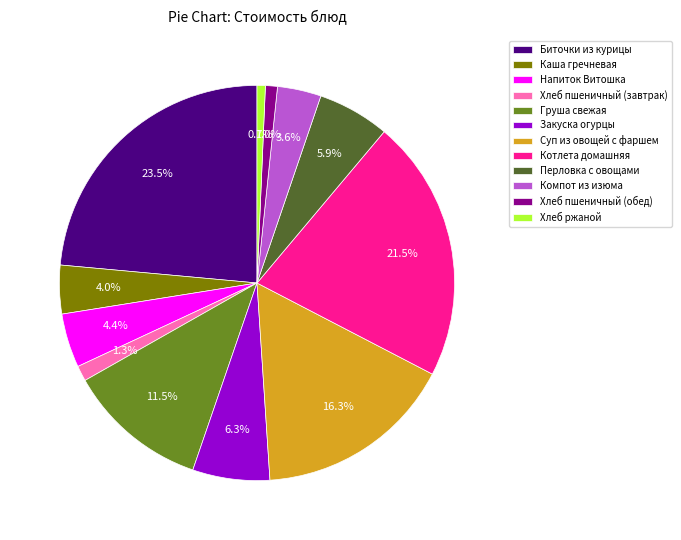

To the nearest percent, what is the difference between the Хлеб пшеничный (обед) and Напиток Витошка slice percentages?

3%